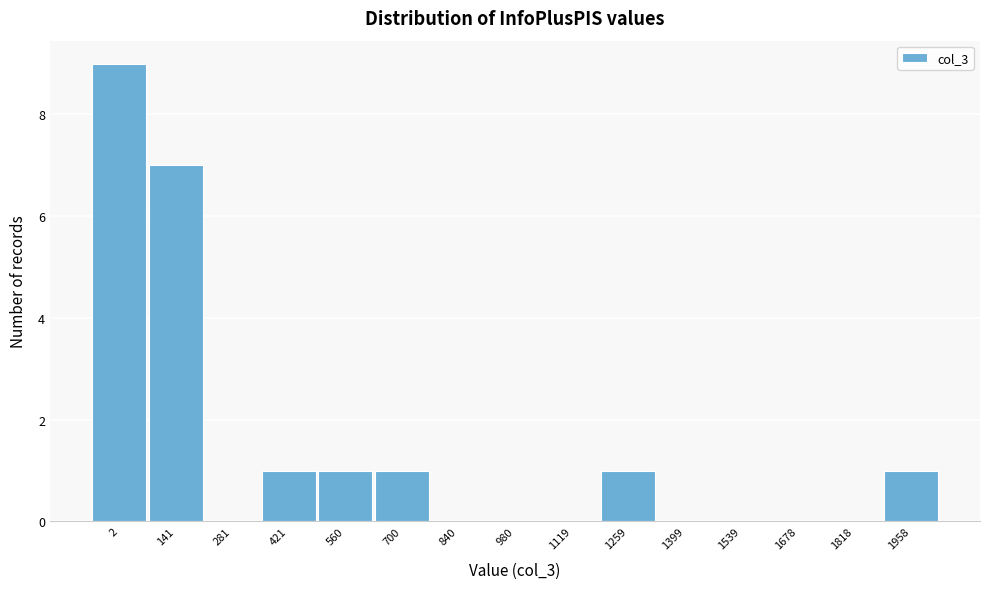

Reading left to right, list all the values displayed in this chart.

2=9	141=7	281=0	421=1	560=1	700=1	840=0	980=0	1119=0	1259=1	1399=0	1539=0	1678=0	1818=0	1958=1